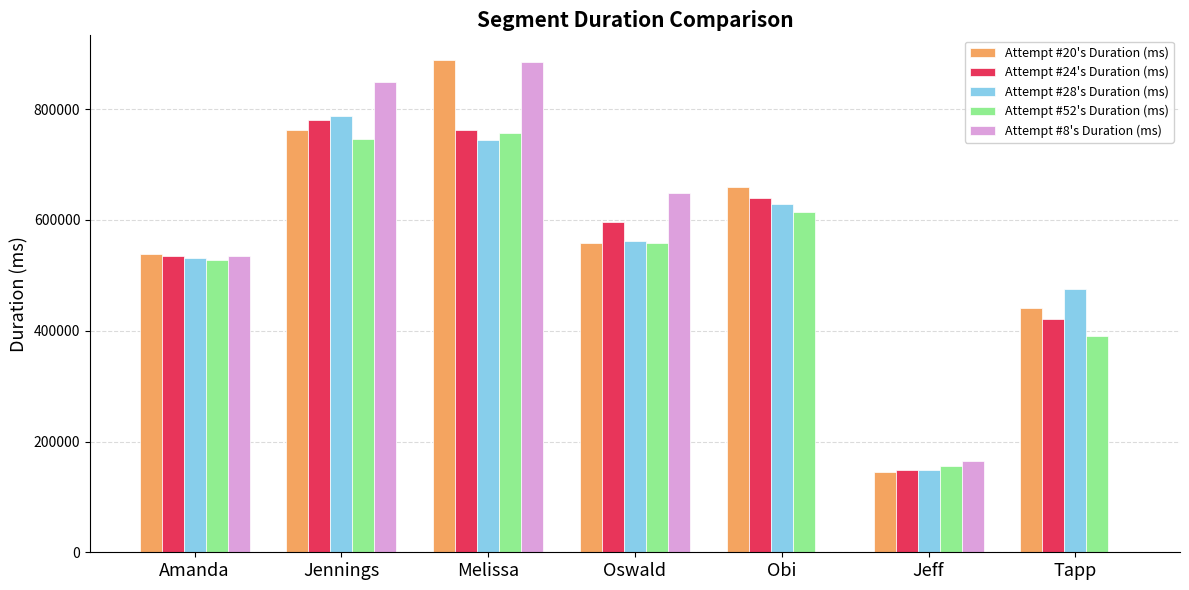

Between Amanda and Tapp, which series saw the biggest shift?

Attempt #8's Duration (ms)